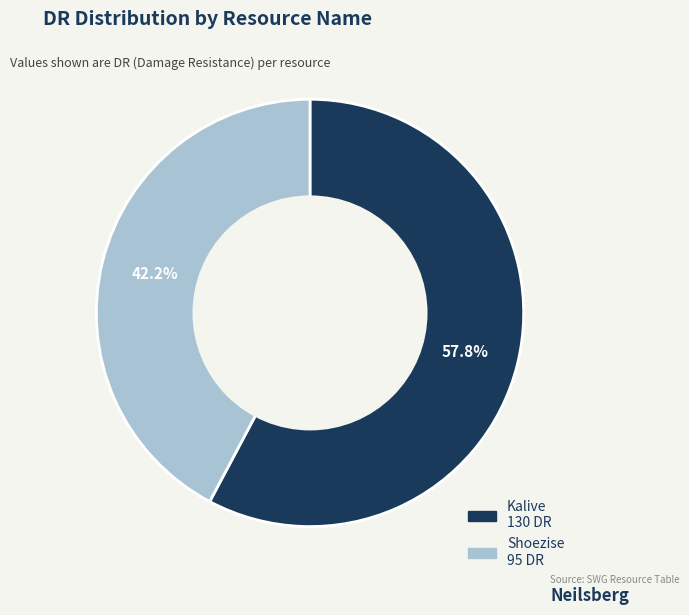

Approximately how many times larger is the value at Shoezise compared to Kalive?

0.7